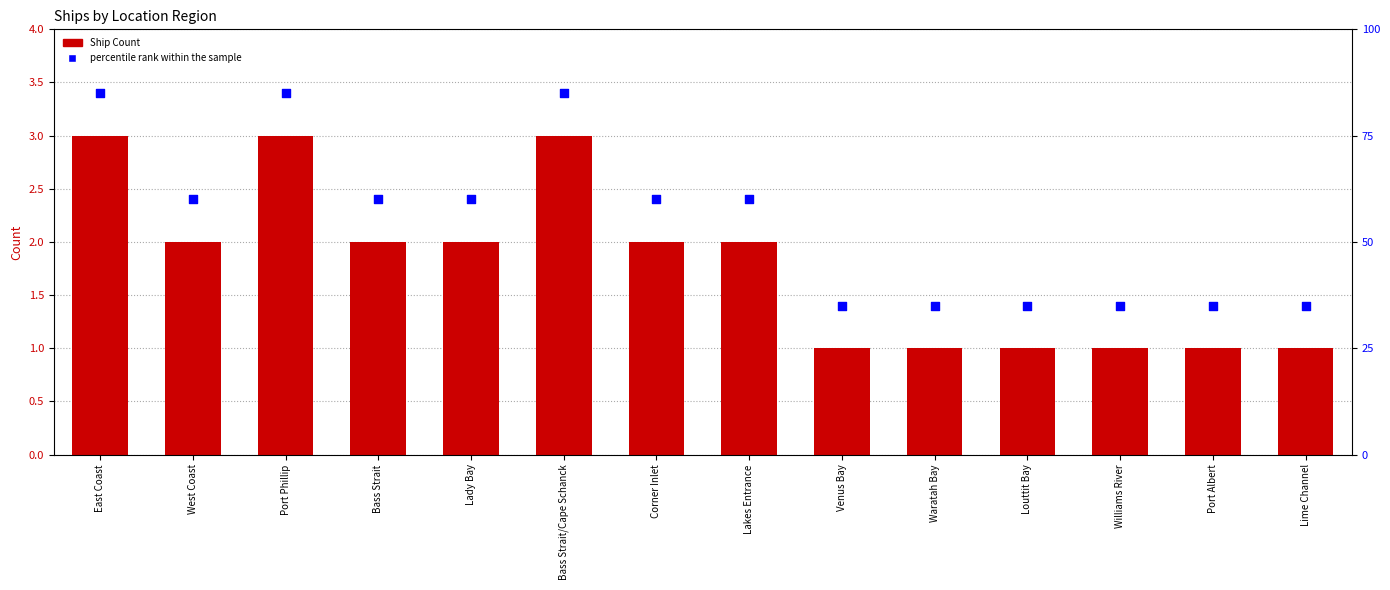

At which category is the sum across all series the highest?

East Coast